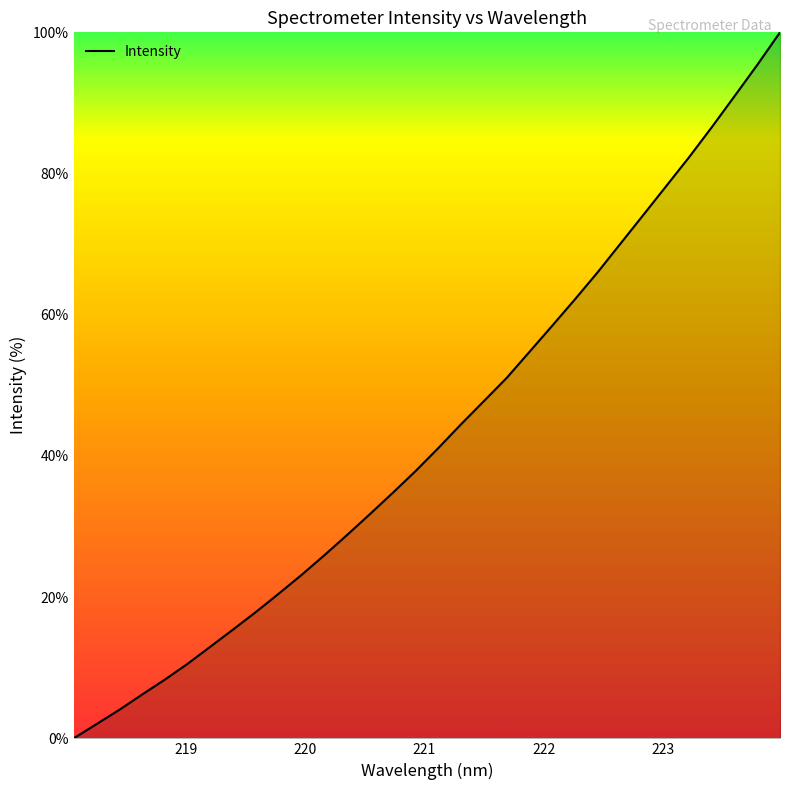

Reading right to left, extract all data points from this chart.

100.0	95.4	91.0	86.6	82.3	78.2	74.2	70.1	66.1	62.2	58.5	54.8	51.1	47.8	44.5	41.1	37.9	34.8	31.8	28.8	26.0	23.2	20.5	17.9	15.4	13.0	10.6	8.3	6.2	4.0	2.0	0.0